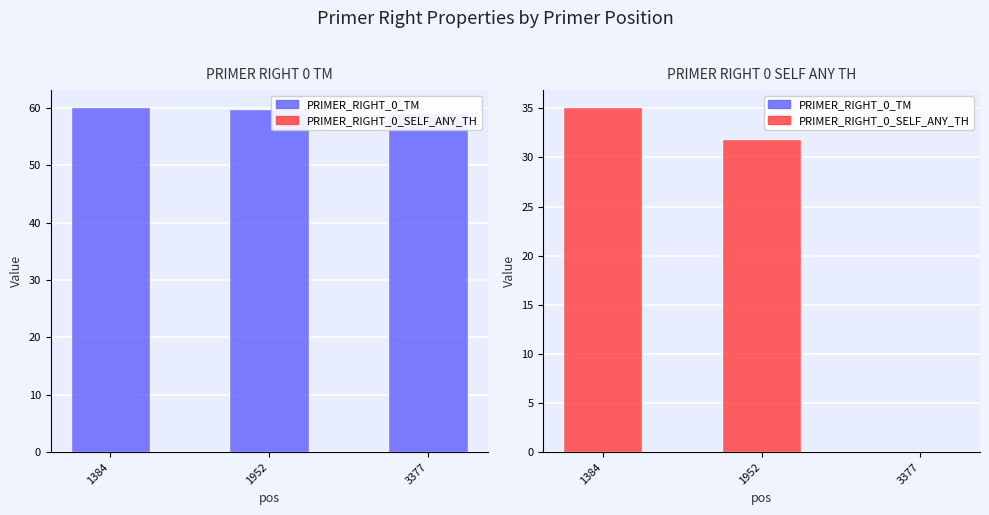

What is the highest value of the PRIMER_RIGHT_0_TM series?

60.1